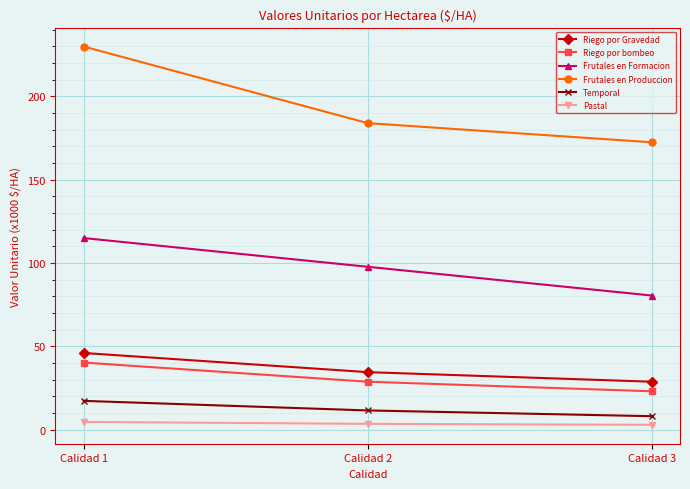

What is the value of the Frutales en Produccion point at the 3rd from the left?

172.5